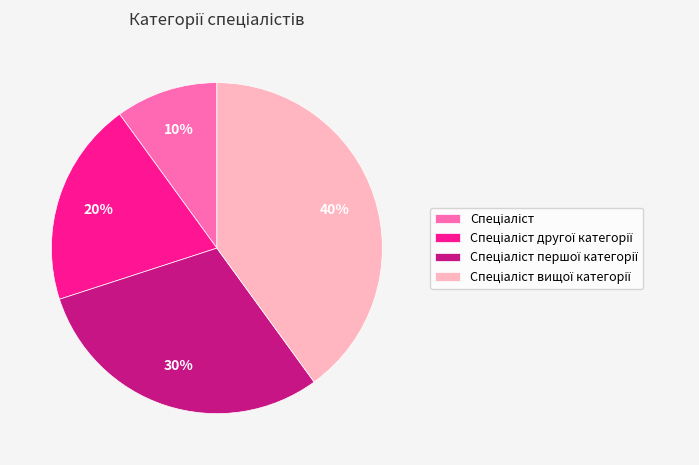

Is there any slice that represents more than half of the pie?

No